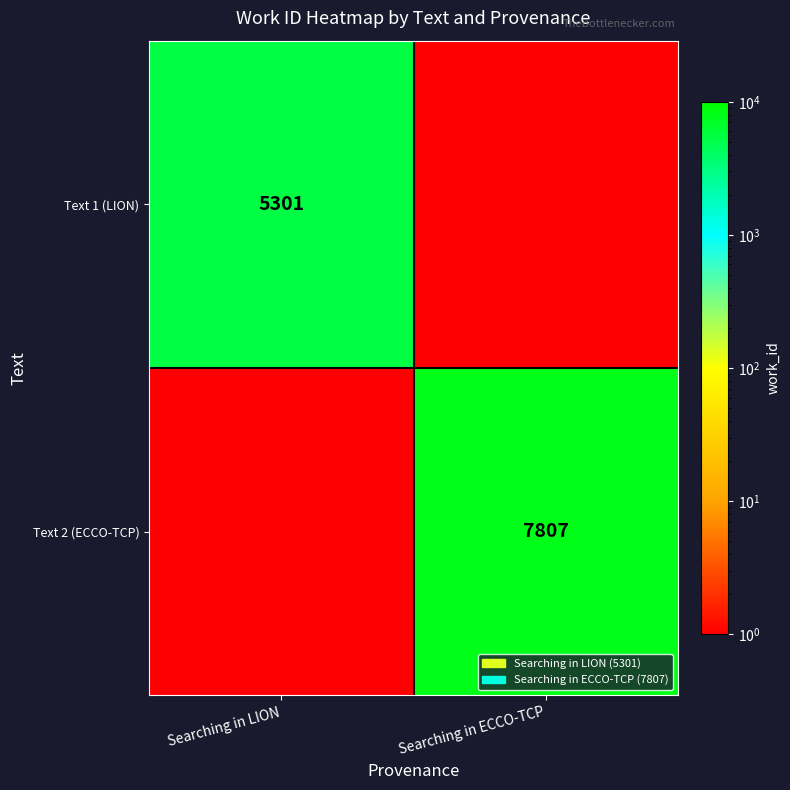

Is the value of Text 1 (LION) at Searching in LION greater than the value of Text 2 (ECCO-TCP) at Searching in ECCO-TCP?

No